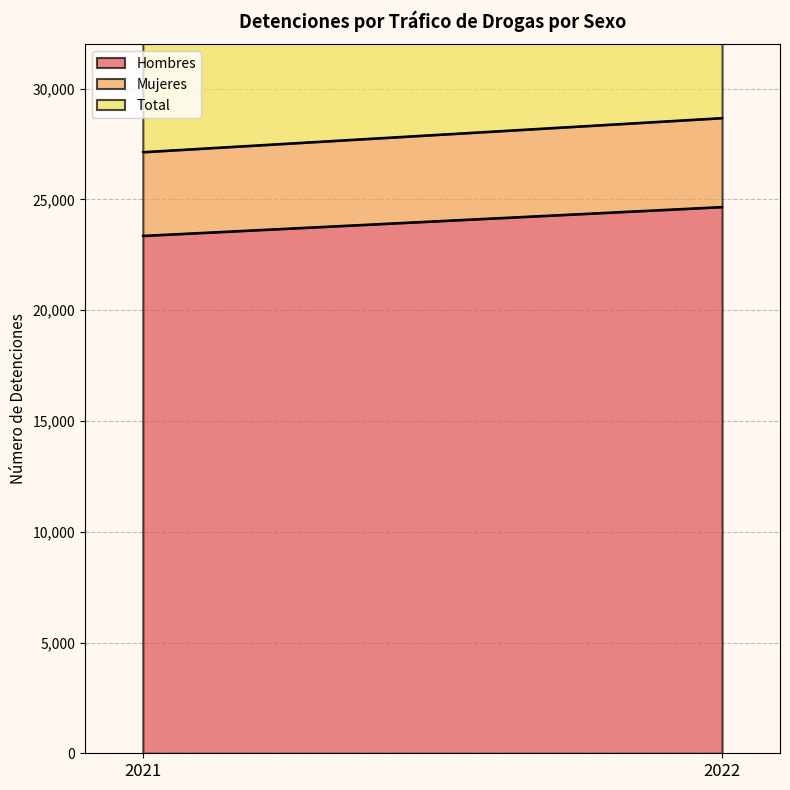

Reading left to right, list all the values displayed in this chart.

Hombres: 2021=23362	2022=24663
Mujeres: 2021=3779	2022=4015
Total: 2021=27141	2022=28678